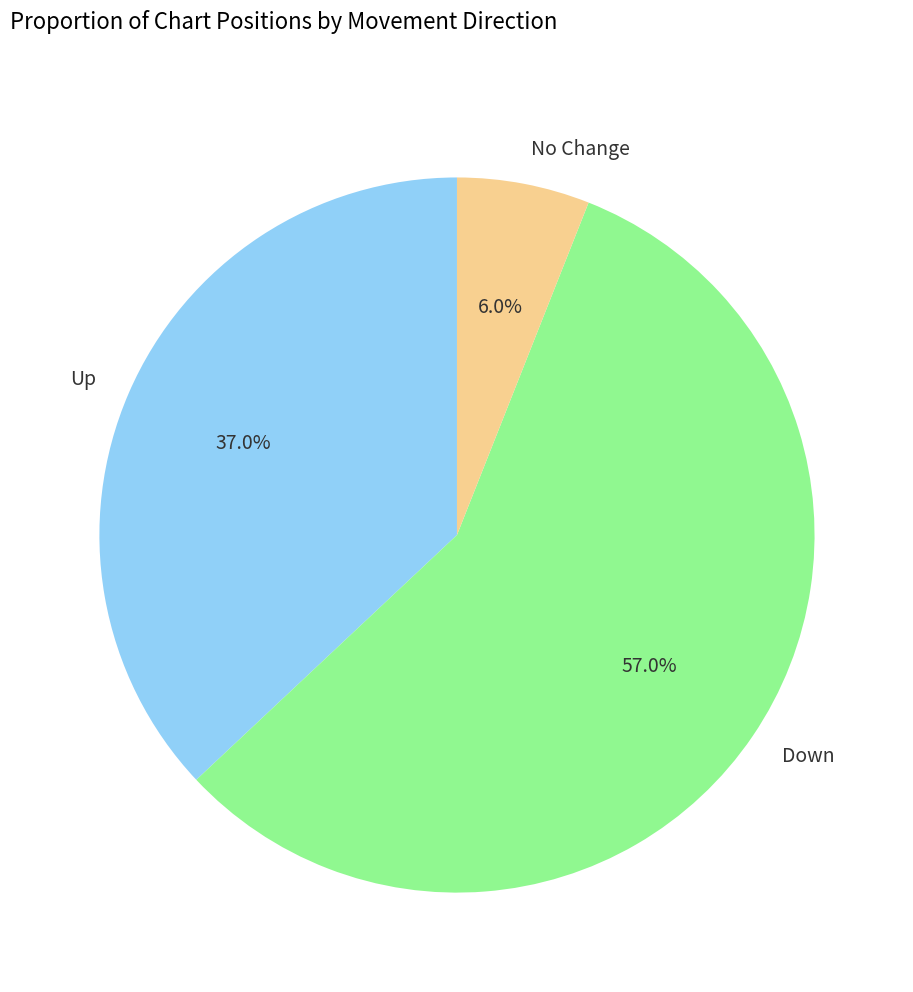

Which has a higher value, Up or Down?

Down